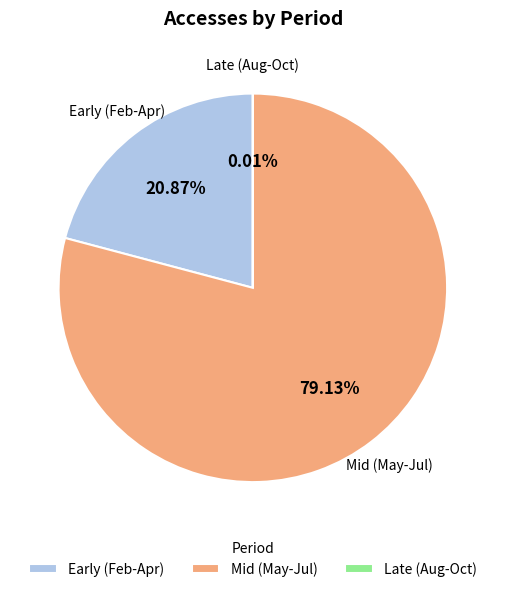

Combined, do Early (Feb-Apr) and Mid (May-Jul) account for over 50%?

Yes